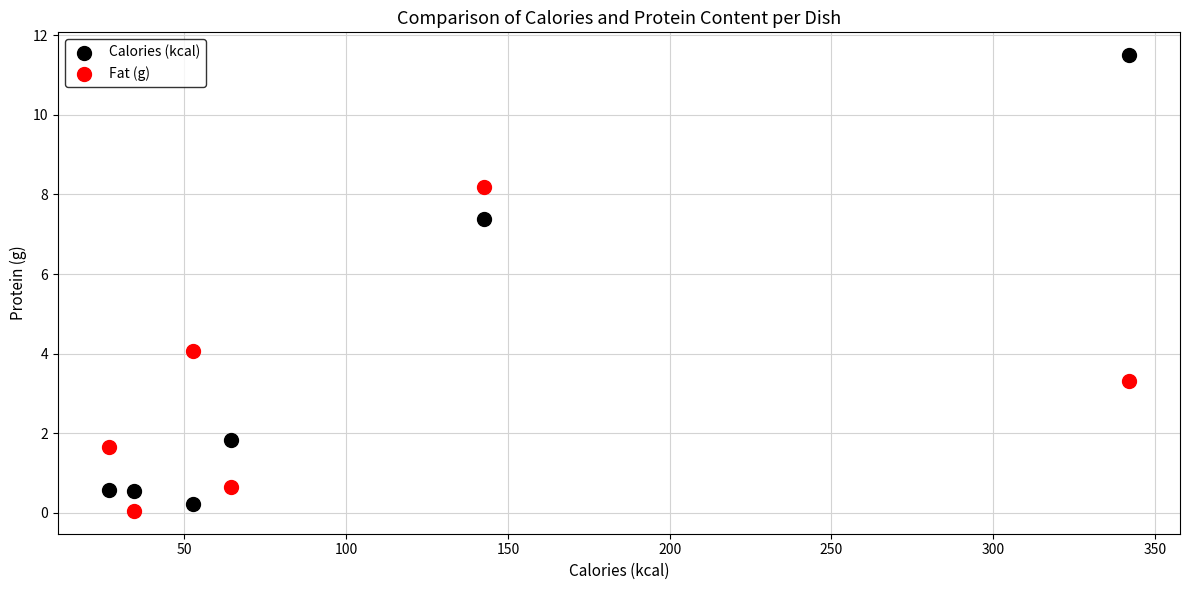

Across all data points, what is the range of Y values (max minus min)?

11.5